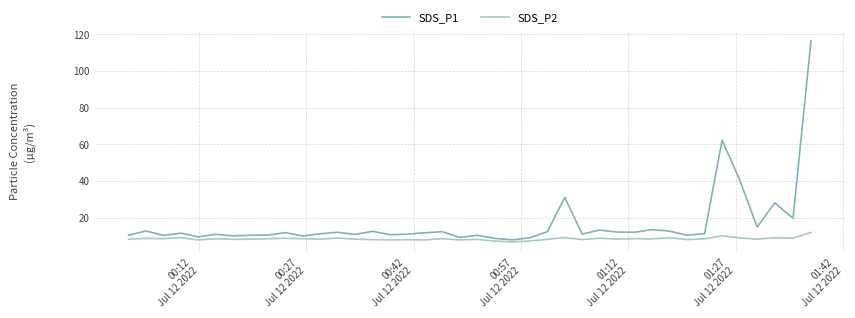

What is the lowest value of the SDS_P2 series?

6.7